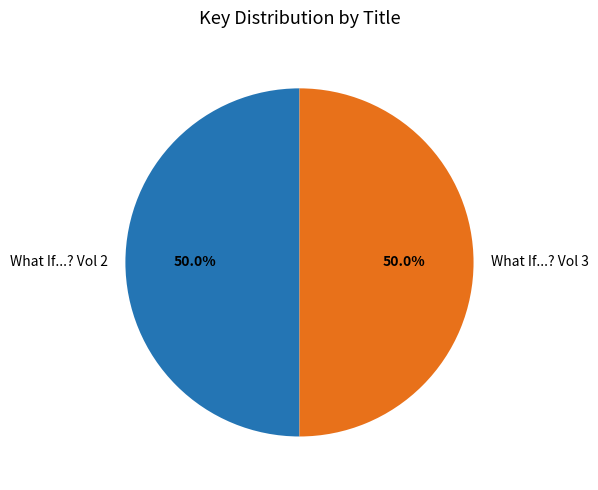

What is the ratio of the value at What If...? Vol 3 to the value at What If...? Vol 2?

1.0